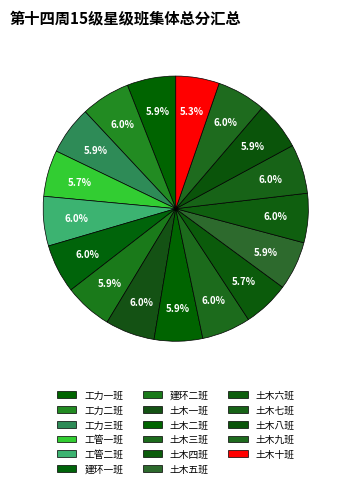

What percentage do 土木一班 and 工力一班 together represent?

12.0%